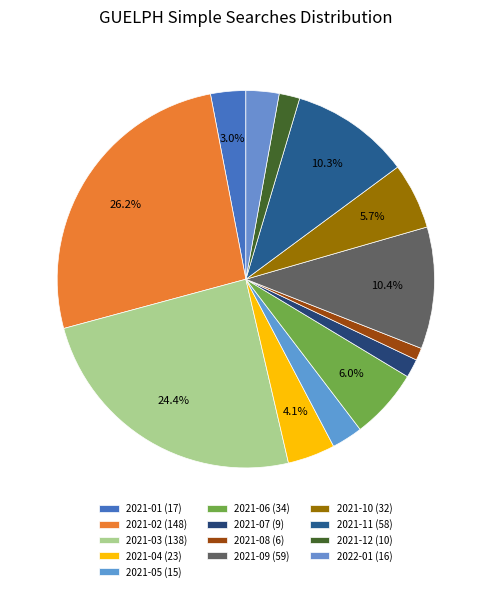

Count the number of slices in the pie.

13